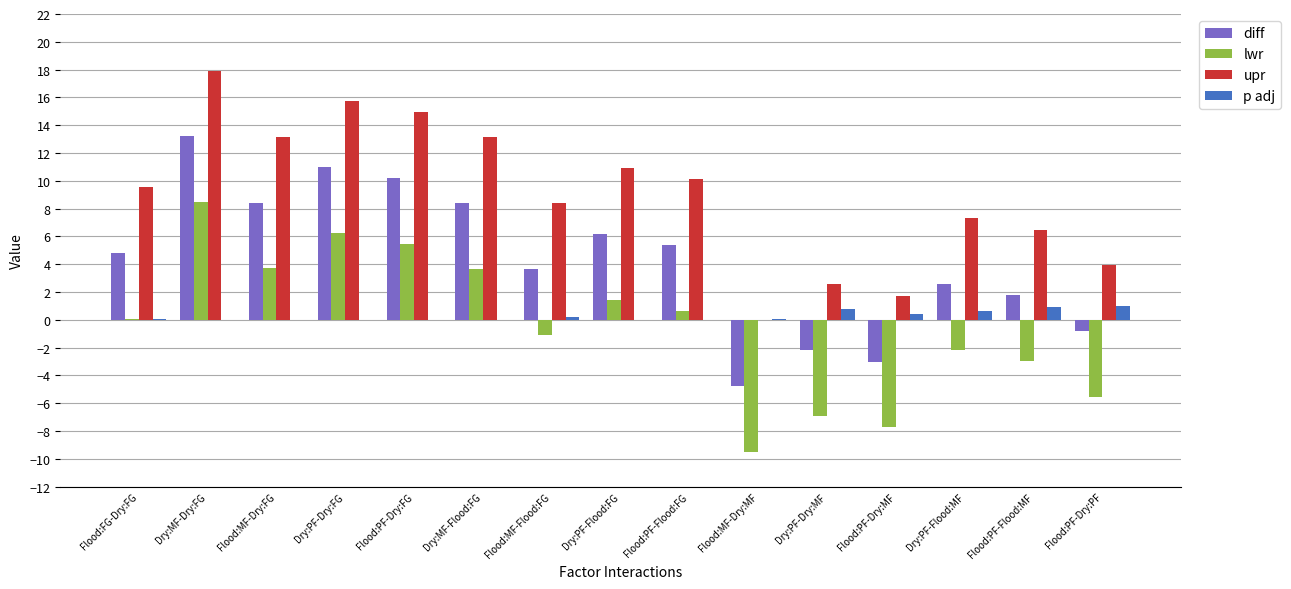

What is the total value across all series at Dry:PF-Dry:FG?

33.0